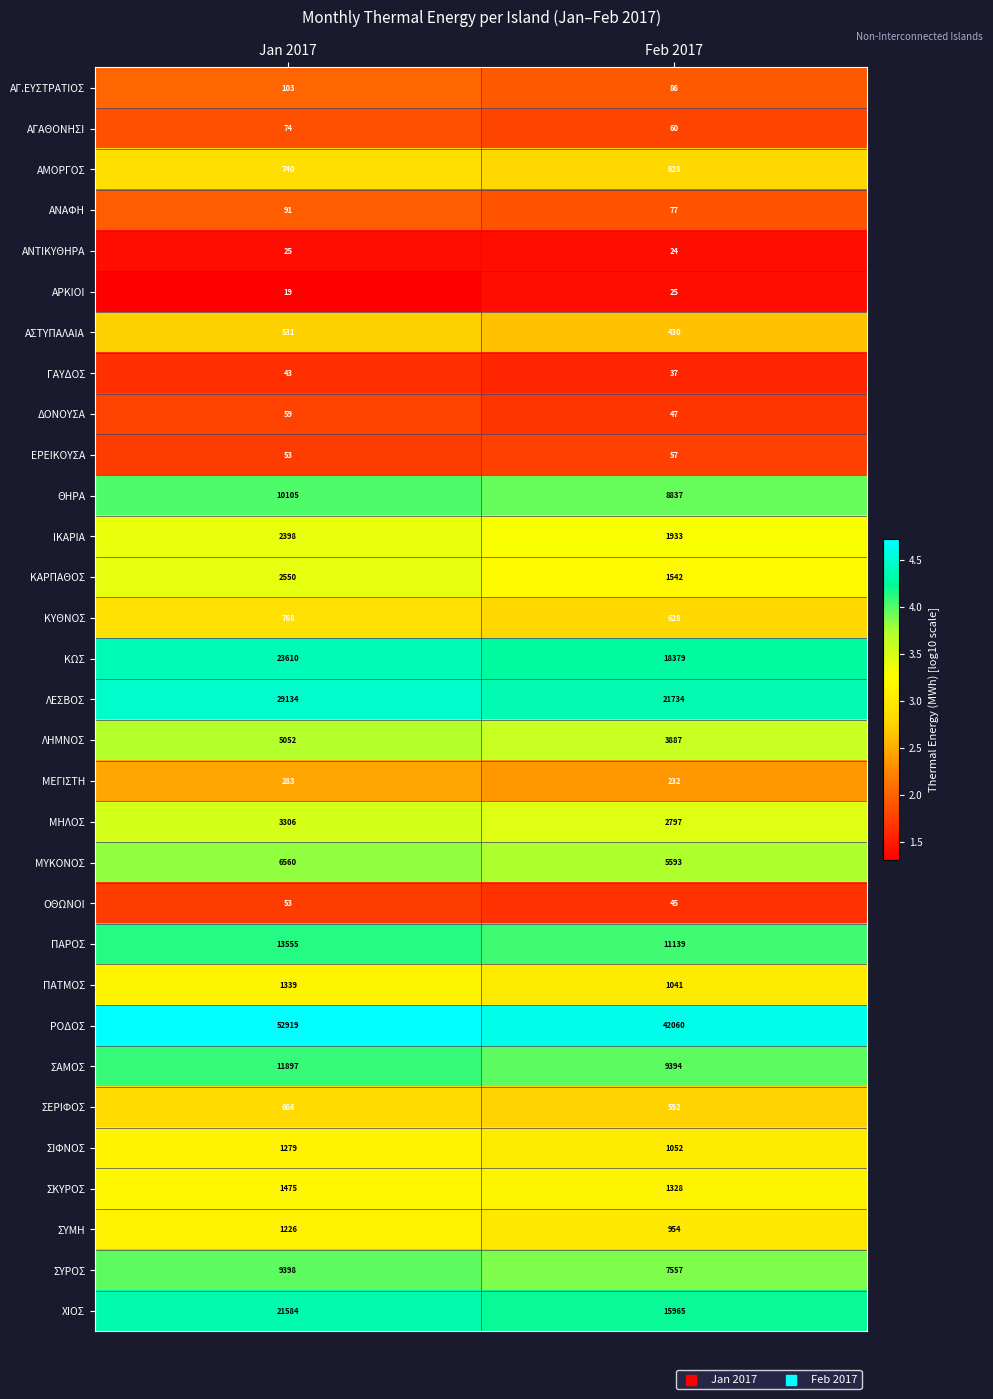

What is the total value across all series at Feb 2017?

158120